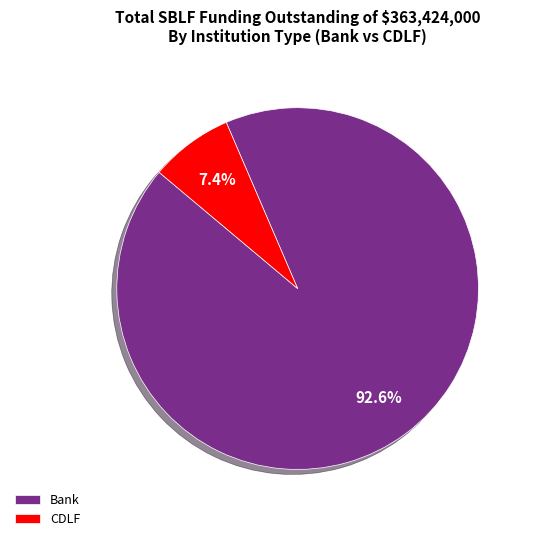

What percentage is NOT represented by Bank?

7.4%